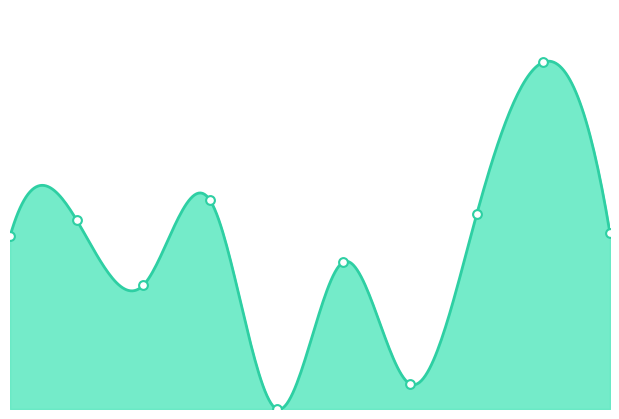

What is the change in value from 2024-02-14 to 2024-01-17?

+31959.0